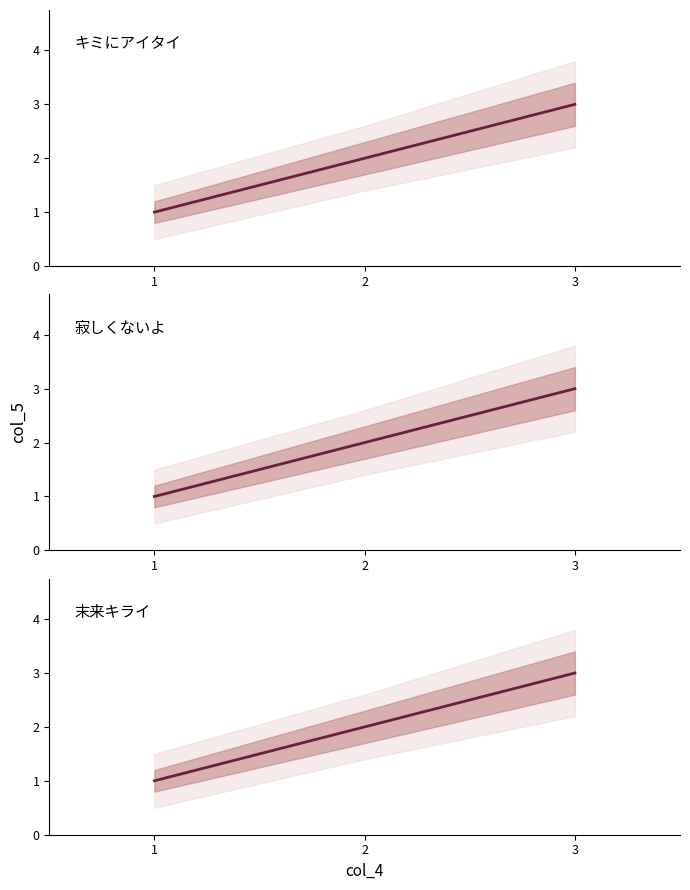

At which category is the sum across all series the highest?

3